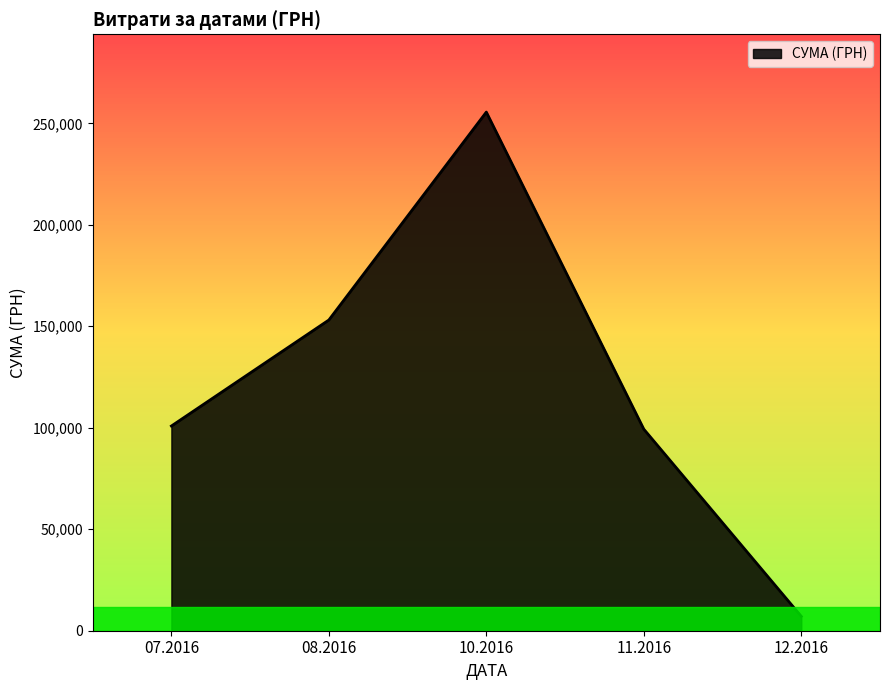

How many categories are shown in the chart?

5